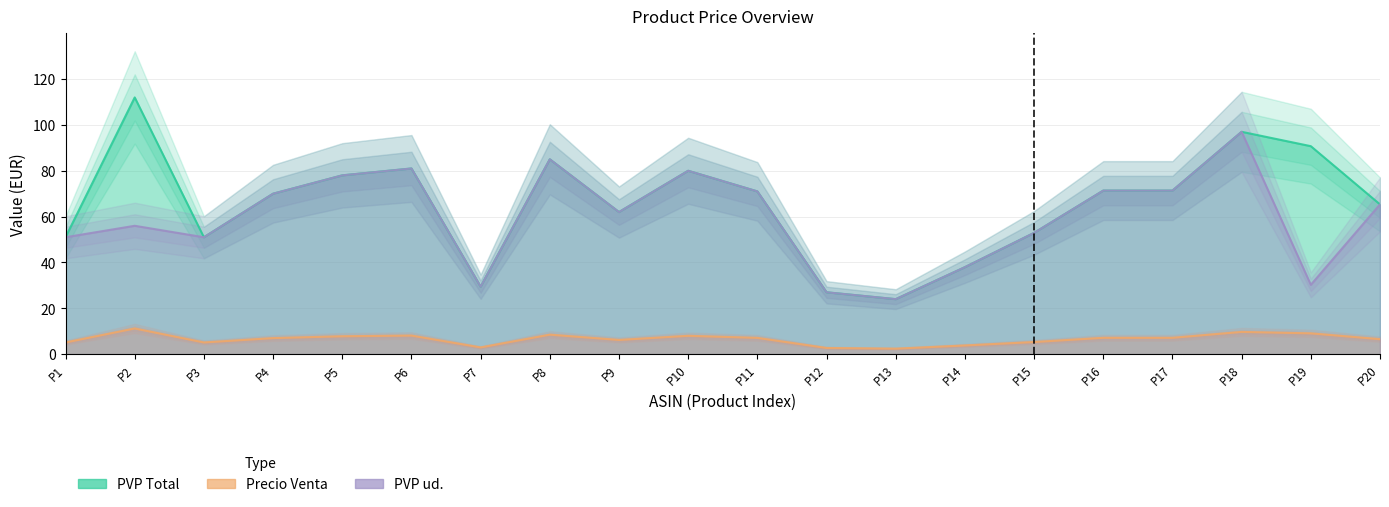

What is the difference between the second highest and minimum values in the PVP ud. series?

61.0